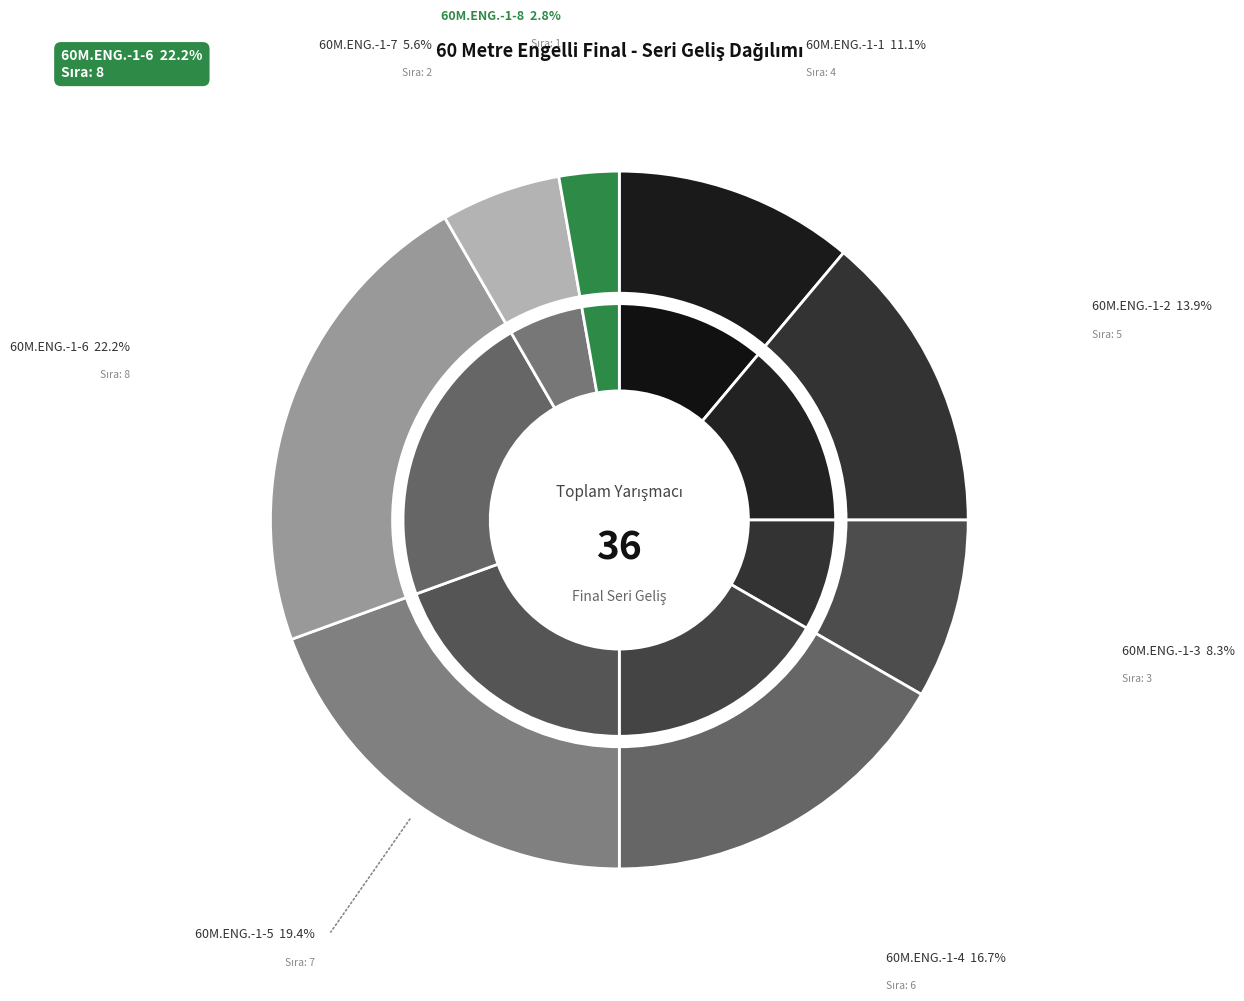

To the nearest percent, what is the combined percentage of 60M.ENG.-1-1 and 60M.ENG.-1-4?

28%